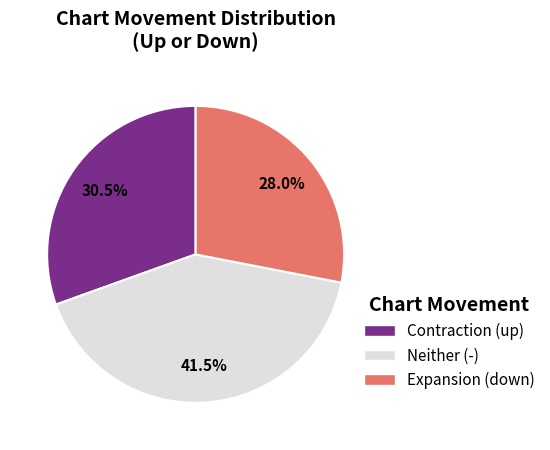

Is there any slice that represents more than half of the pie?

No